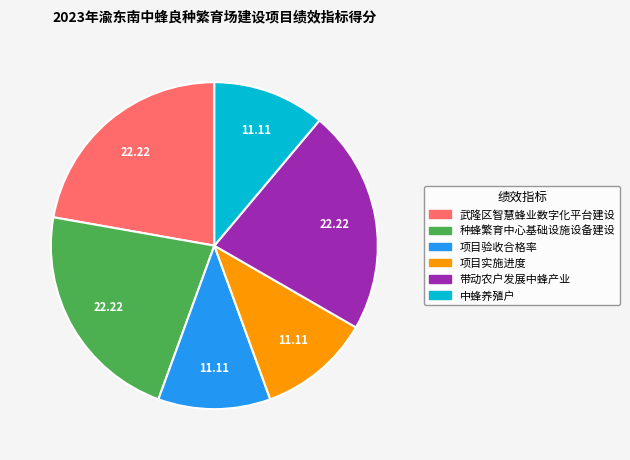

The 带动农户发展中蜂产业 slice represents 22% of the pie. True or false?

True